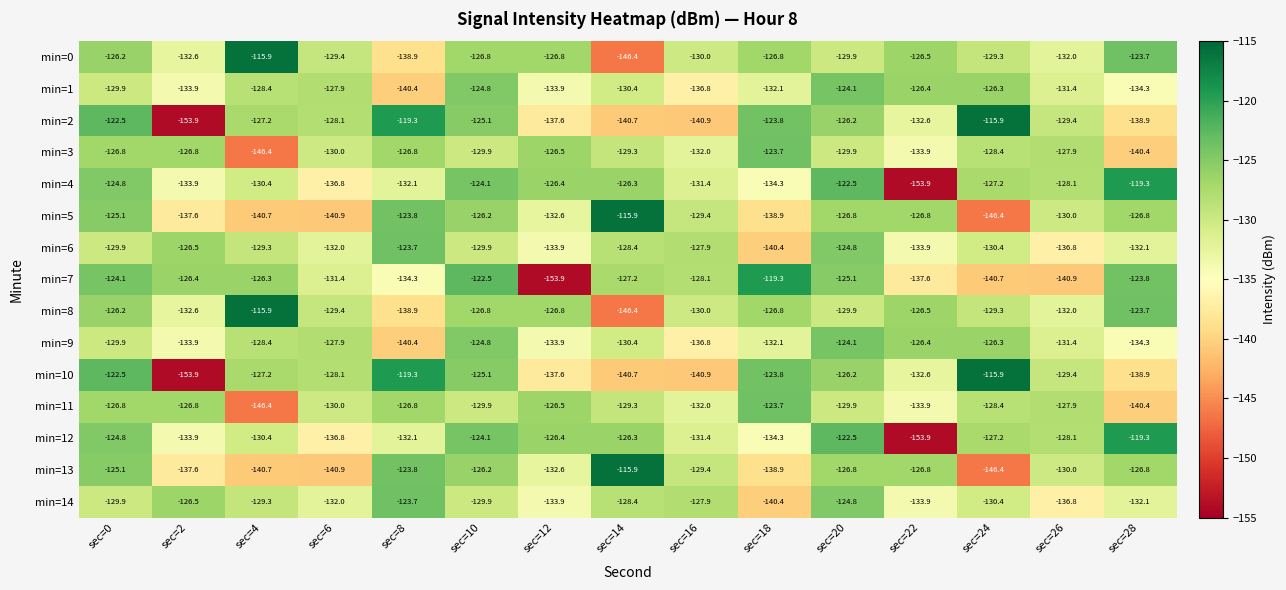

What is the difference between the second highest and minimum values in the min=0 series?

22.7